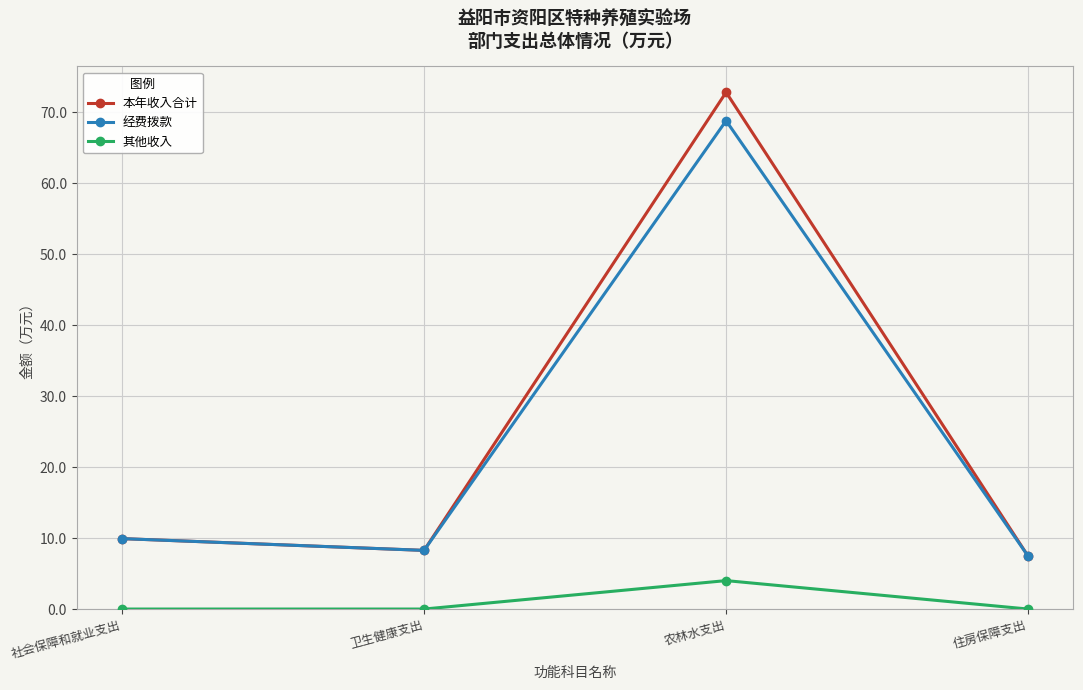

Which series has the largest range (max minus min)?

本年收入合计